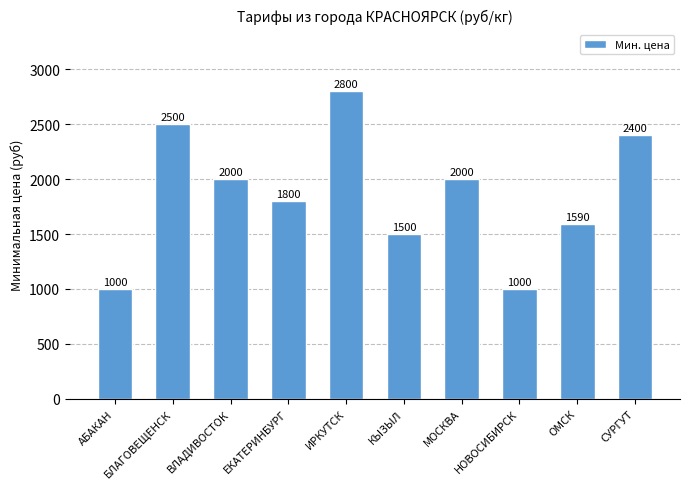

True or false: the data shows 2000 at МОСКВА.

True